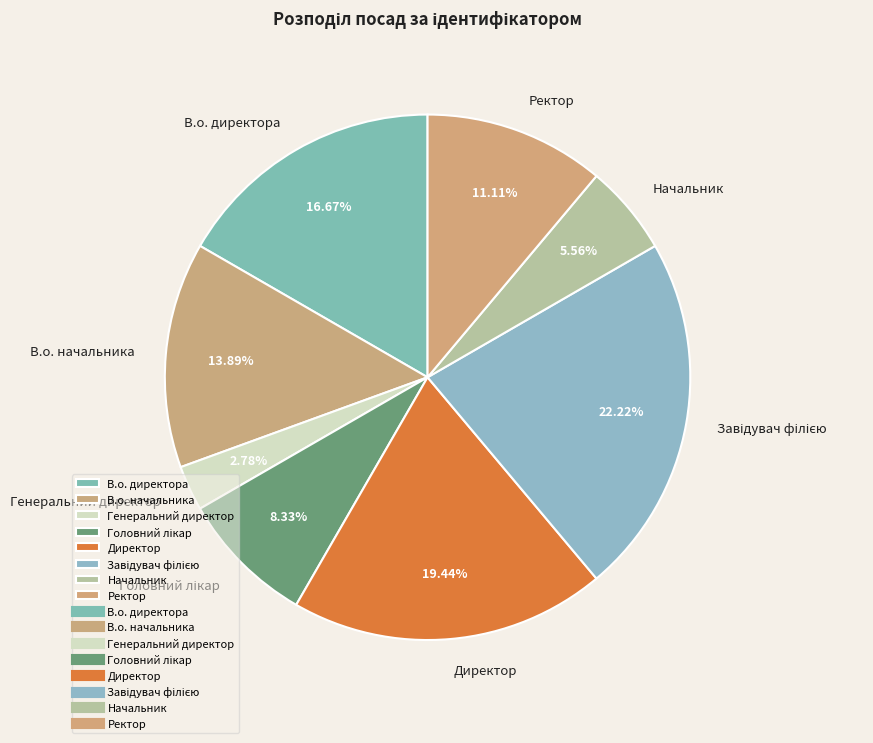

Between В.о. директора and Директор, which is larger?

Директор